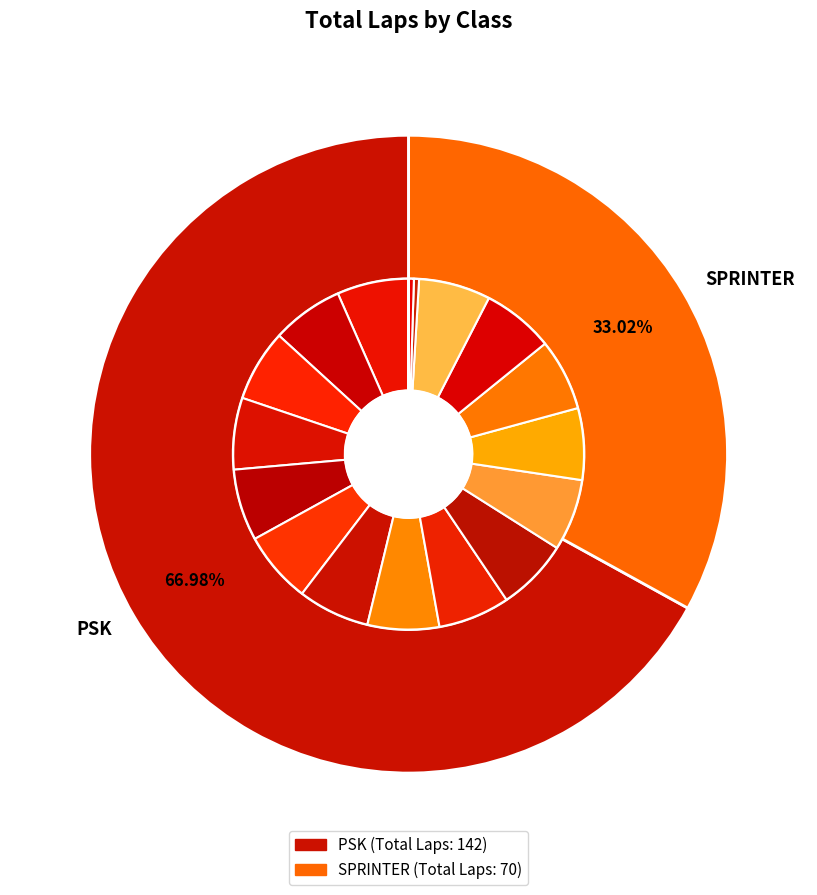

How many segments does this pie chart have?

20